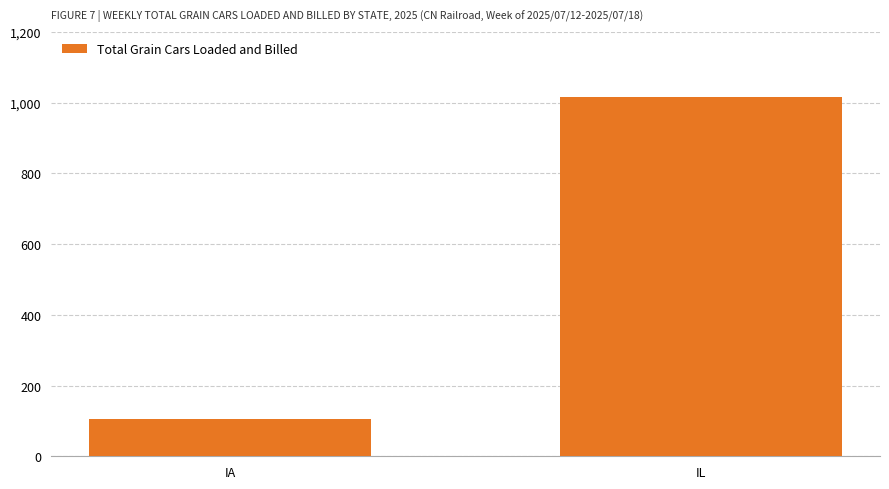

What is the greatest value displayed?

1015